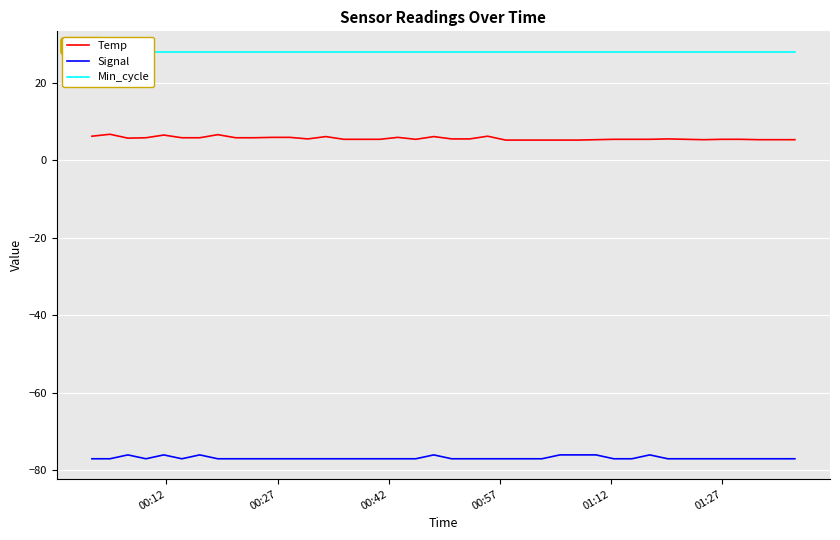

True or false: Signal and Temp intersect in this chart.

False